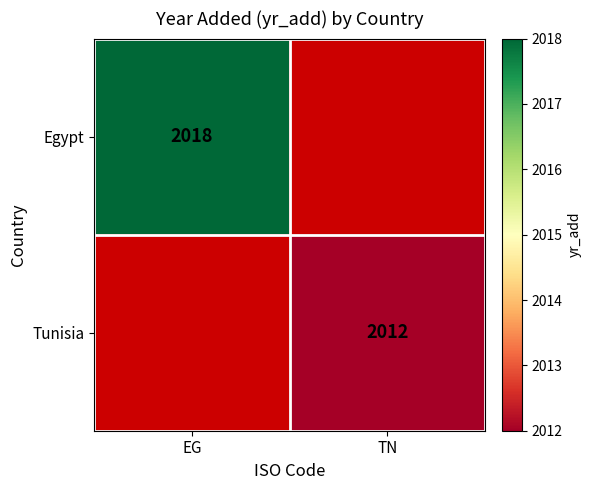

Is it true that Egypt equals 3505 at EG?

False